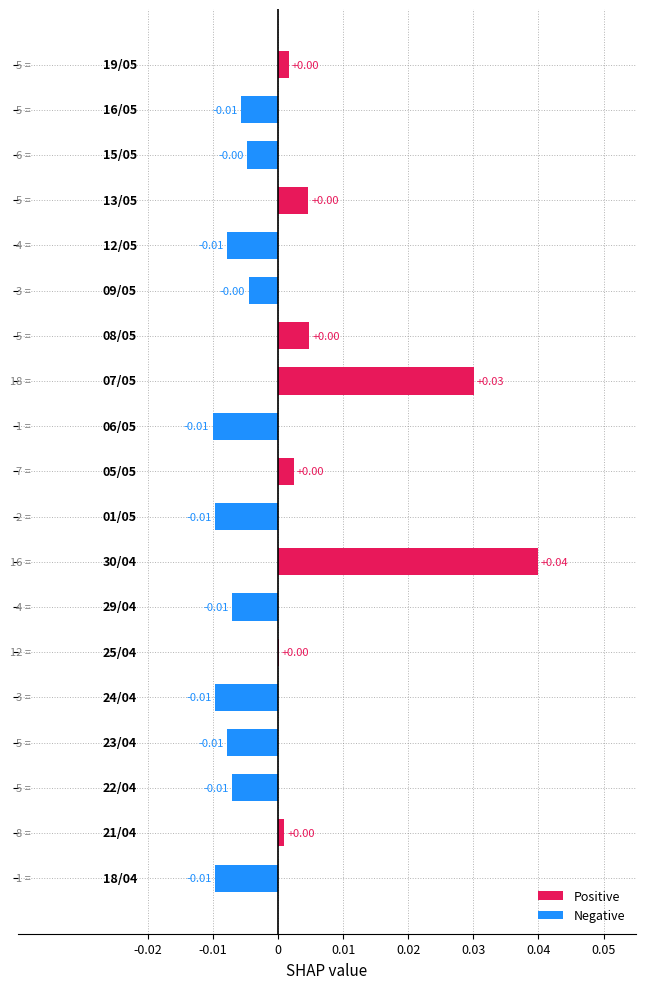

How many data points does each series have?

19